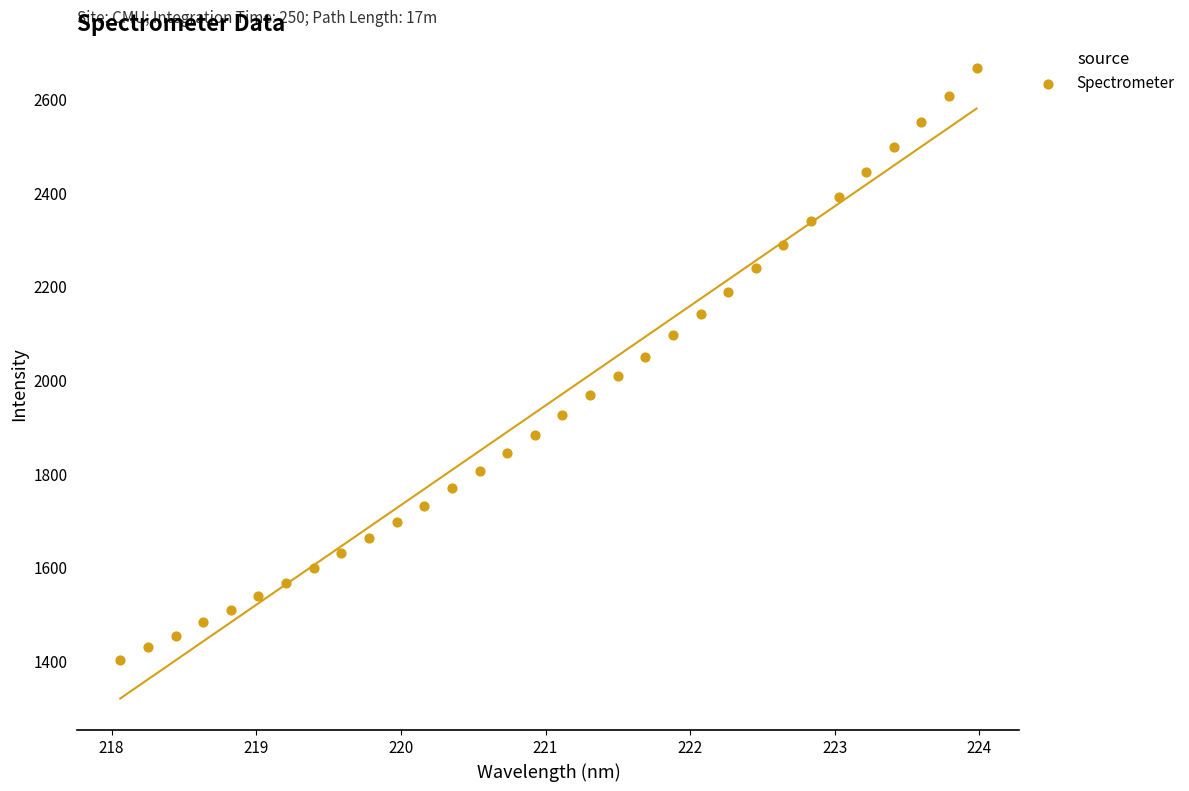

What is the range of X values (max minus min)?

5.9